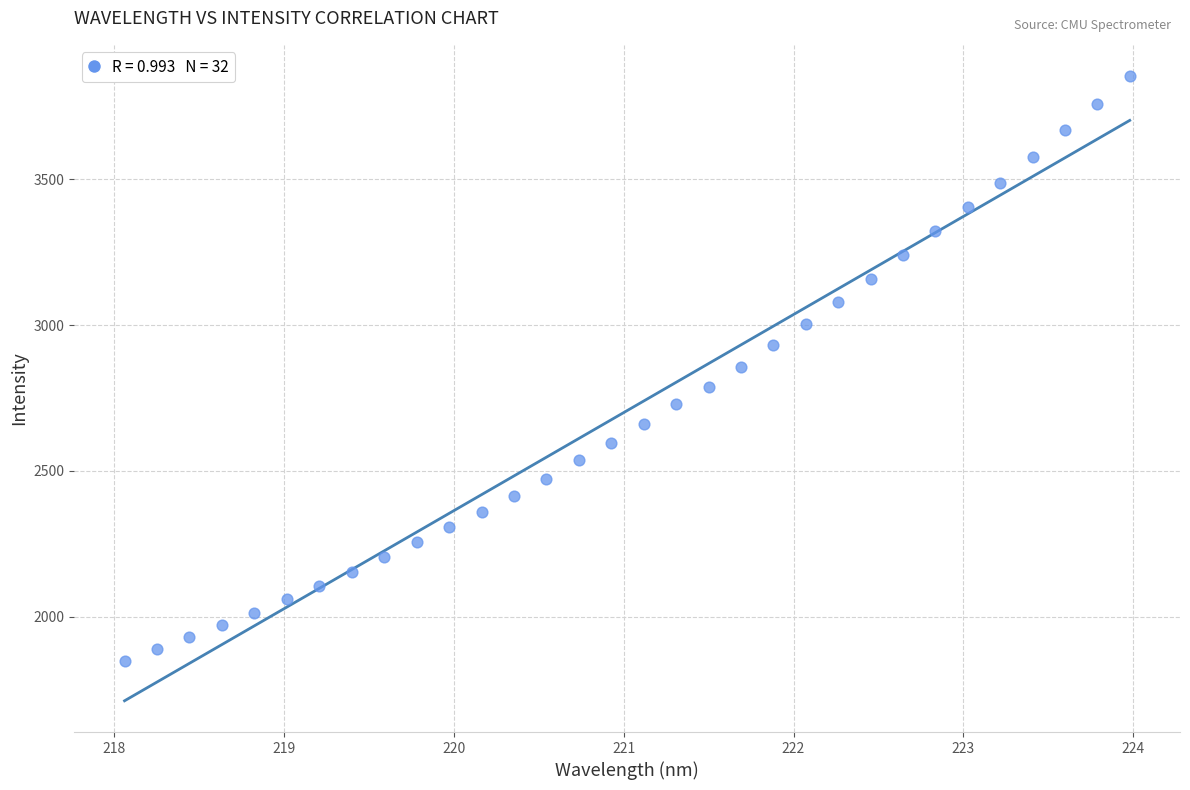

What is the range of X values (max minus min)?

5.9